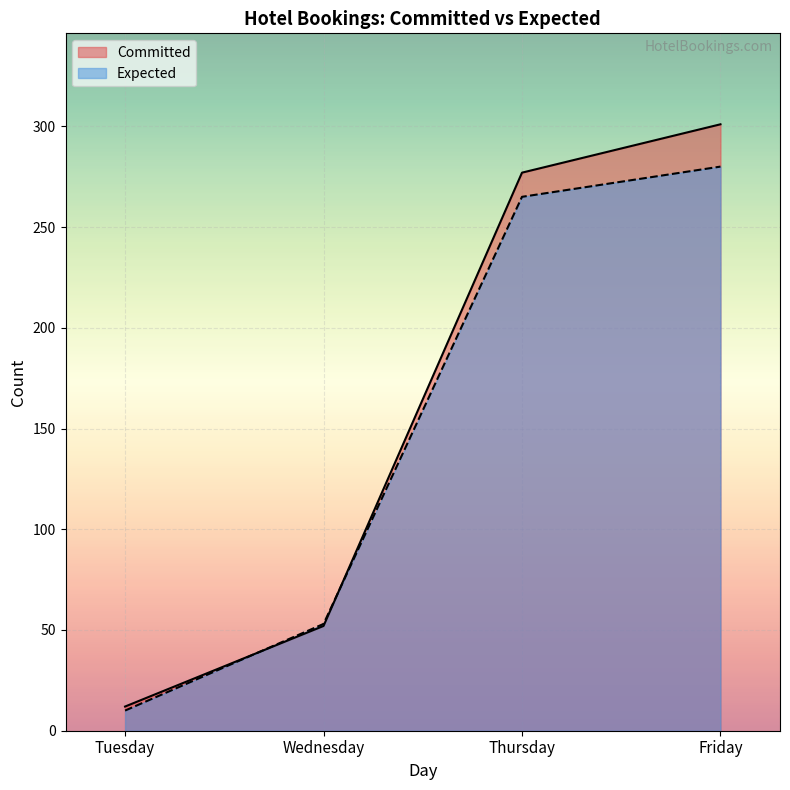

Which series ends up on top after the final intersection of Committed and Expected?

Committed